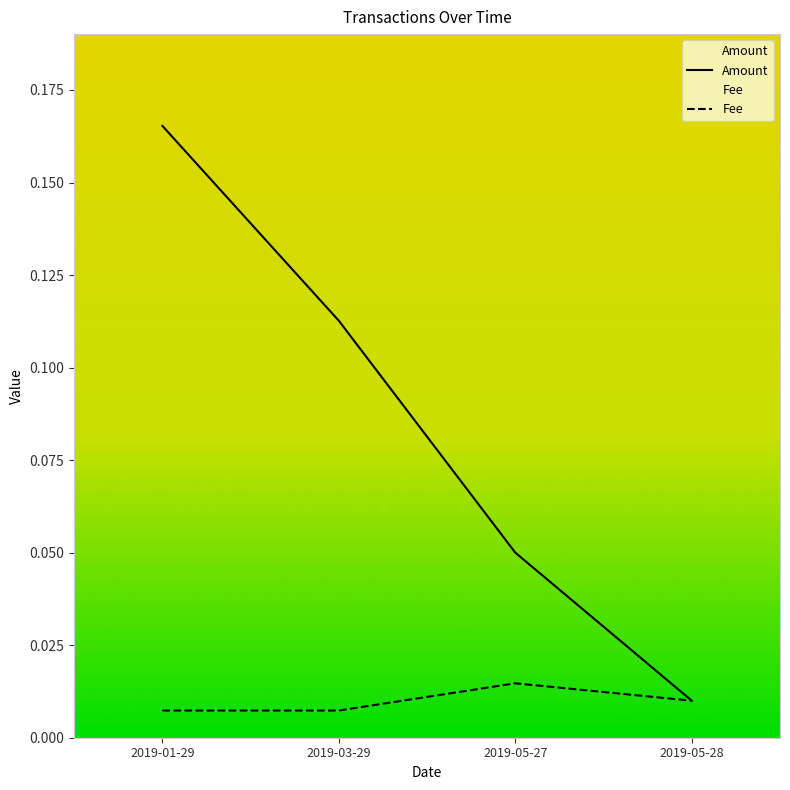

Is the value of Amount at 2019-05-27 greater than the value of Fee at 2019-03-29?

Yes